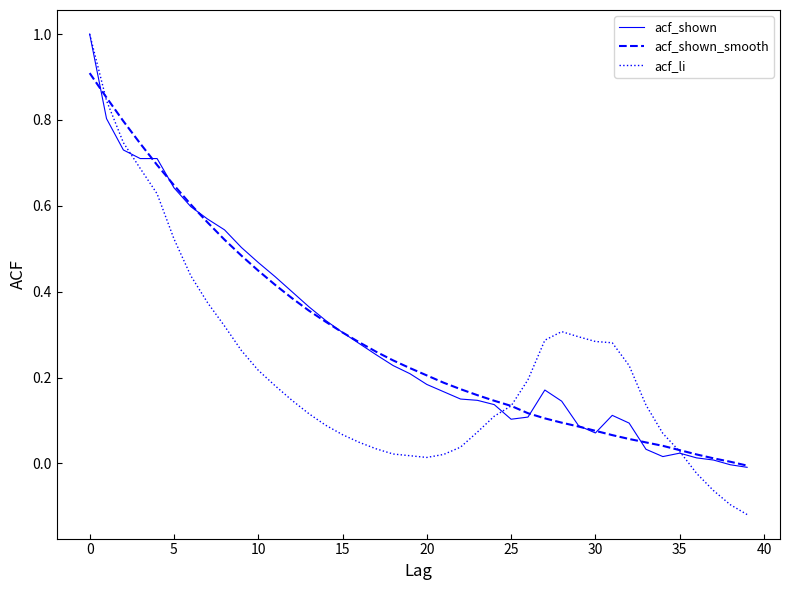

What is the greatest value displayed?

1.0